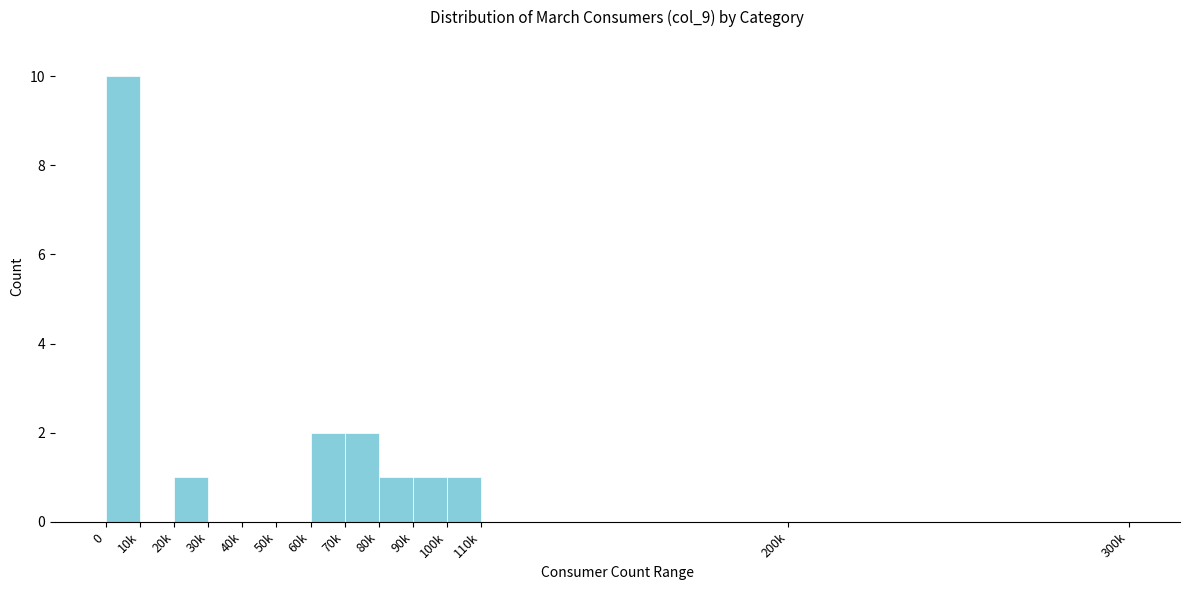

Reading left to right, transcribe all the data shown in this chart.

0=10	10k=0	20k=1	30k=0	40k=0	50k=0	60k=2	70k=2	80k=1	90k=1	100k=1	110k=0	200k=0